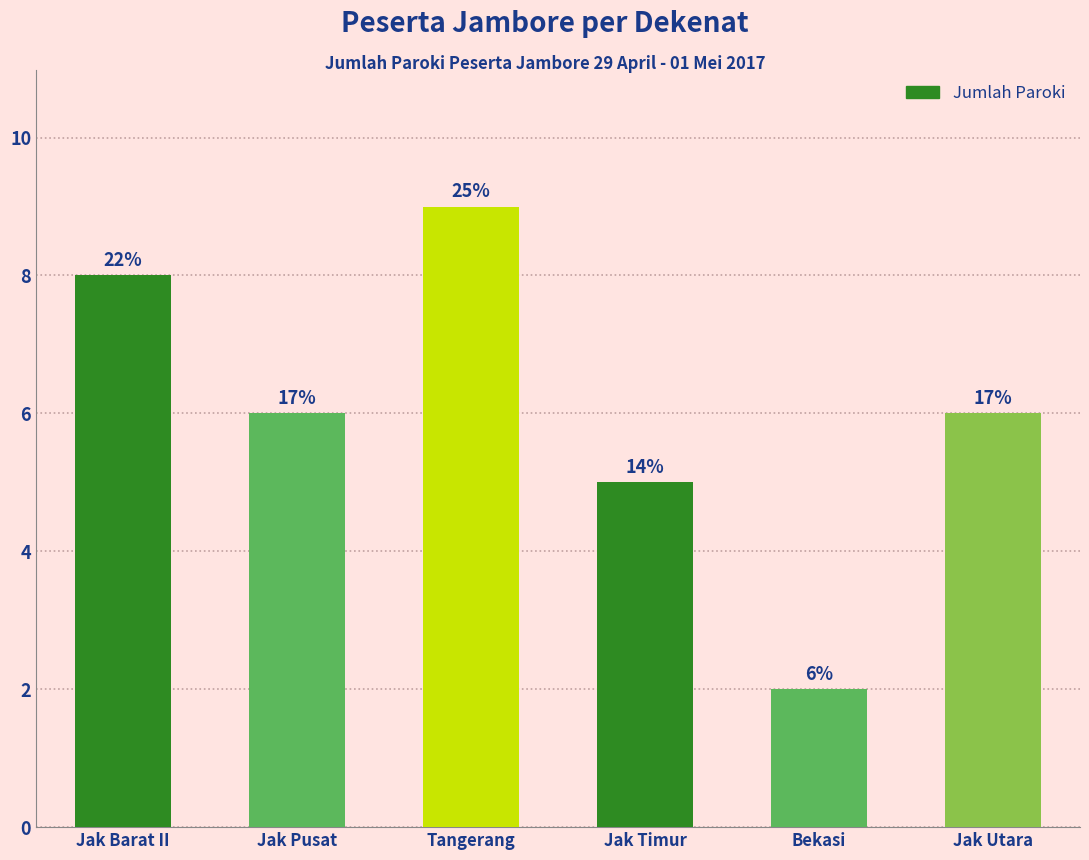

What is the value of the 4th bar from the left?

5